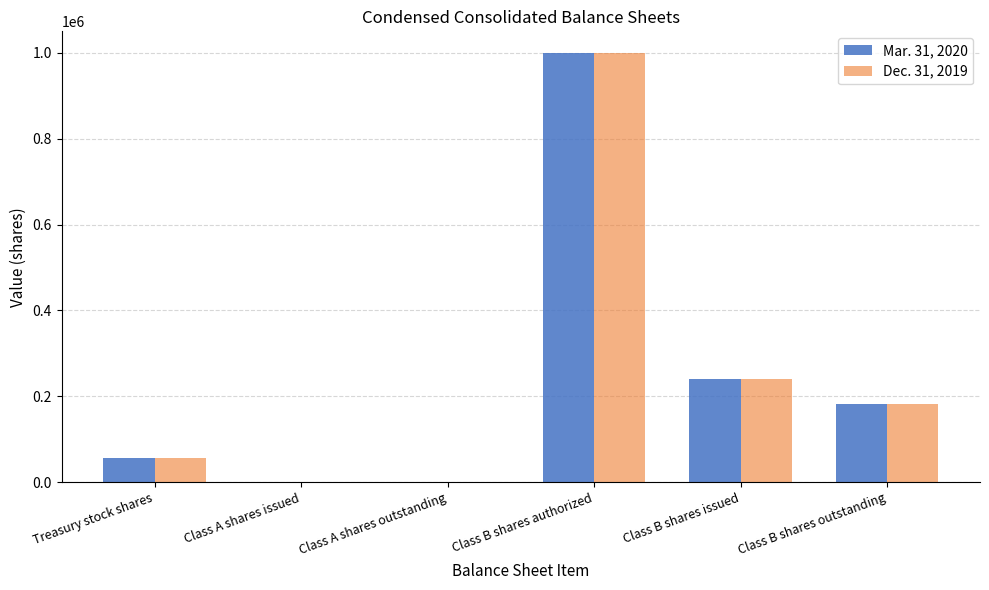

The Mar. 31, 2020 series shows 57245 at Treasury stock shares. True or false?

True